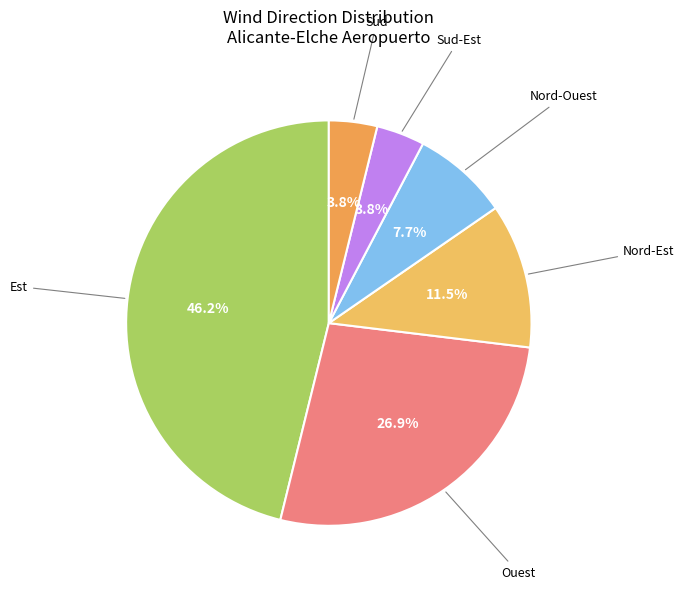

Rank the categories by value from lowest to highest.

Sud-Est, Sud, Nord-Ouest, Nord-Est, Ouest, Est